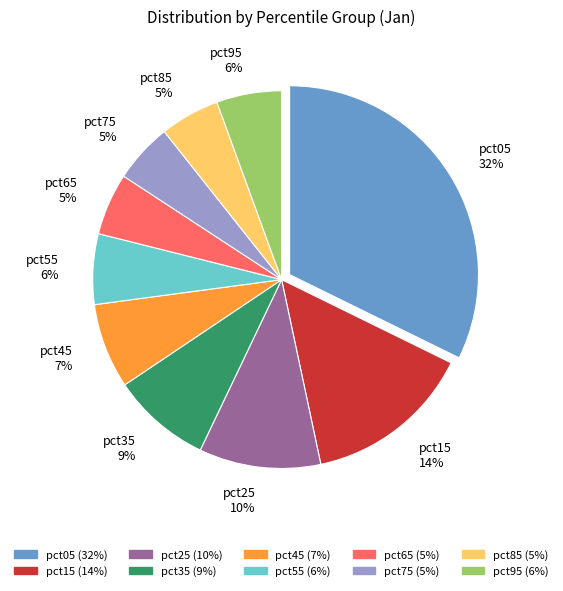

What is the ratio of the value at pct45 to the value at pct05?

0.2